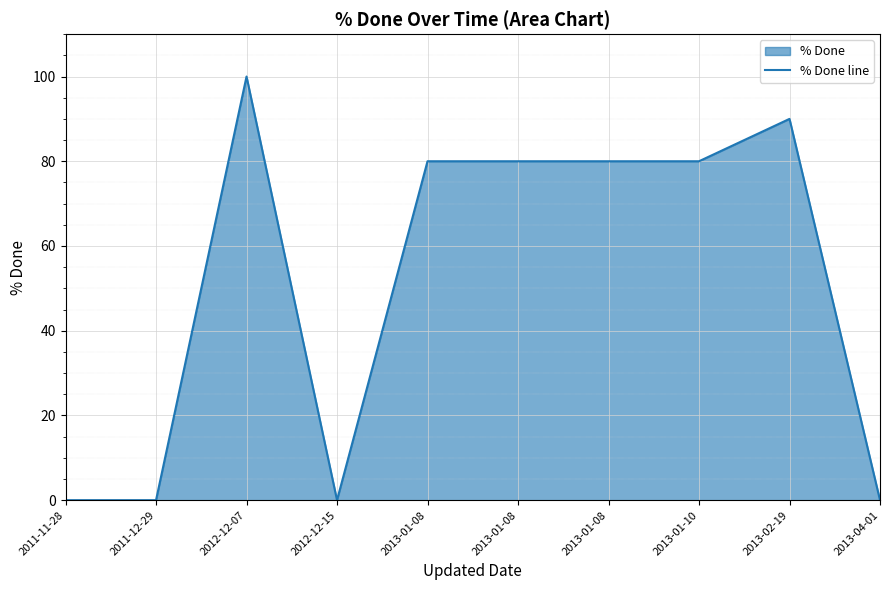

At which category does the chart reach its minimum across all series?

2011-11-28